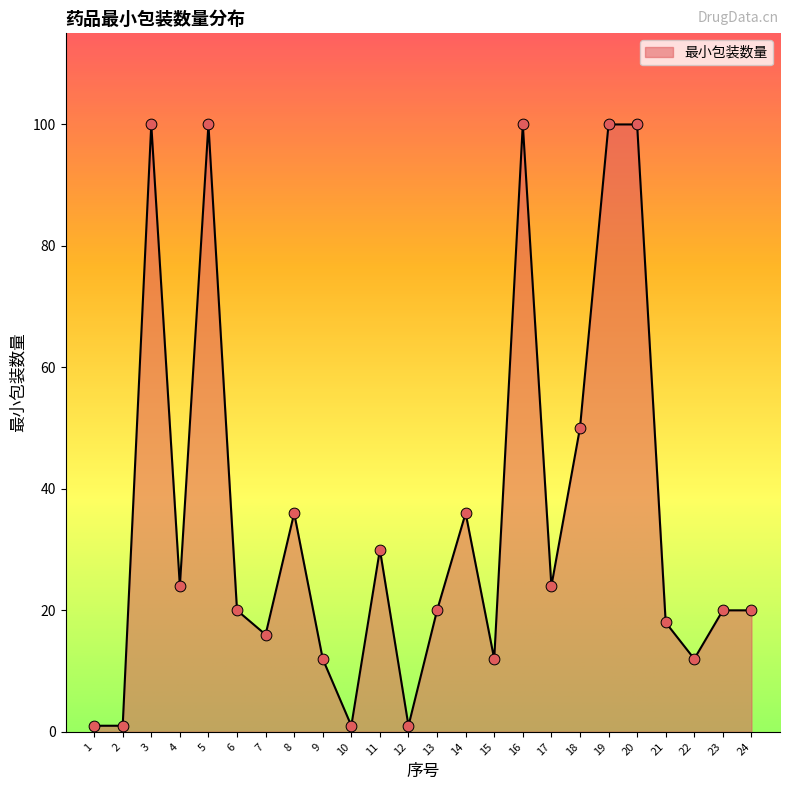

What is the ratio of the value at 19 to the value at 20?

1.0